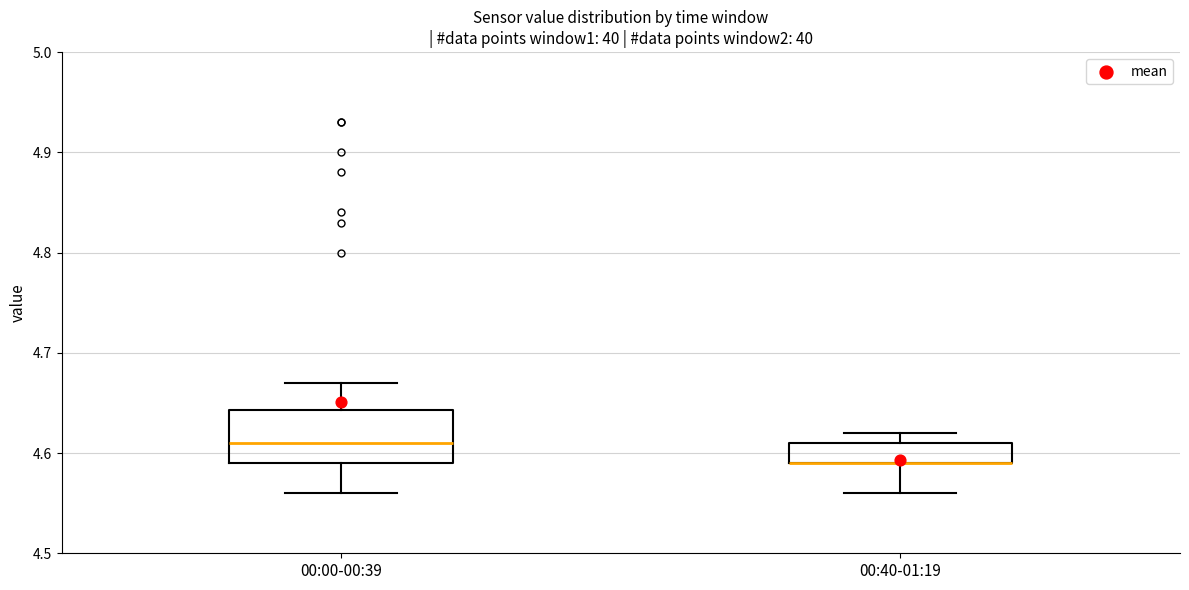

Which box is the tallest, from its lower edge to its upper edge?

00:00-00:39